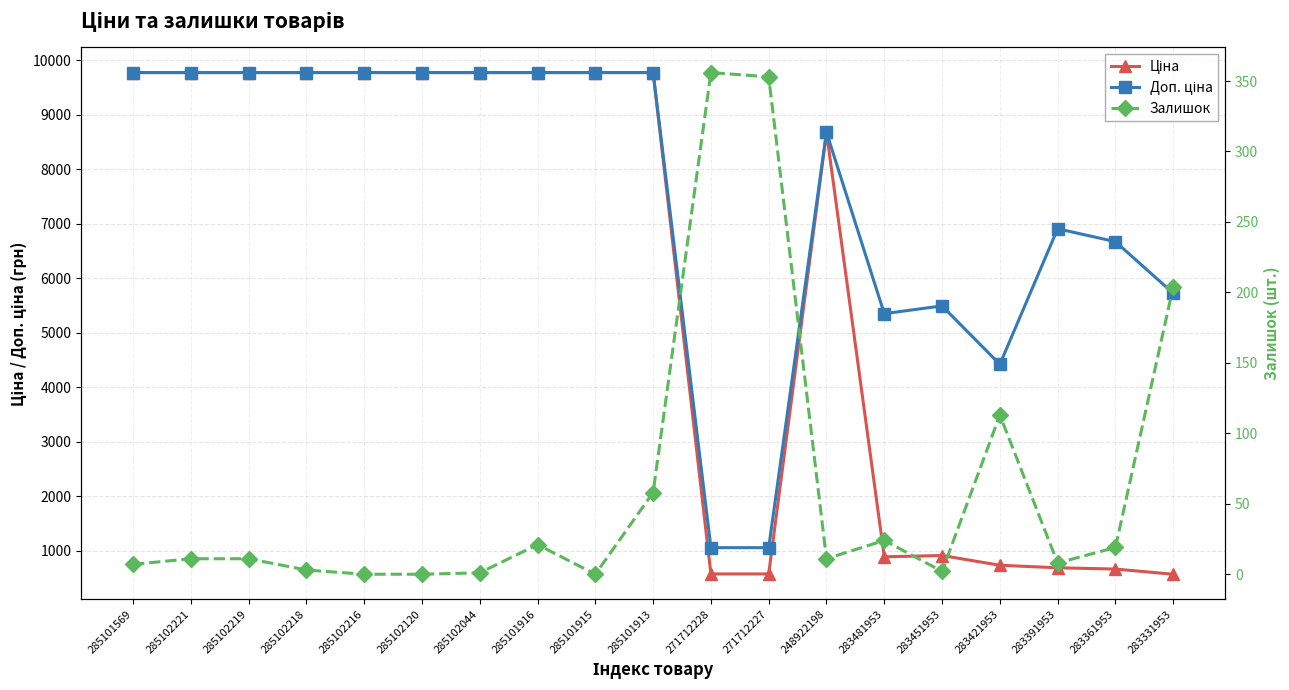

Does the chart have visible grid lines?

Yes